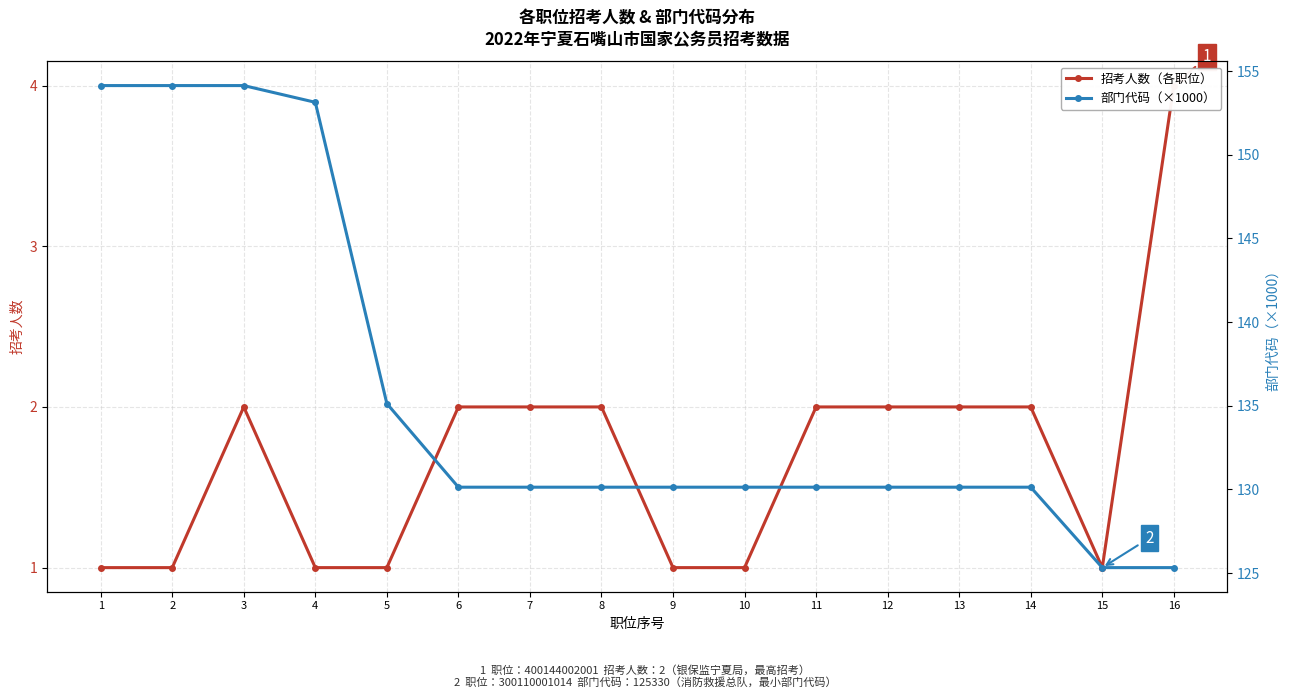

Is it true that 招考人数（各职位） equals 4.0 at 16?

True